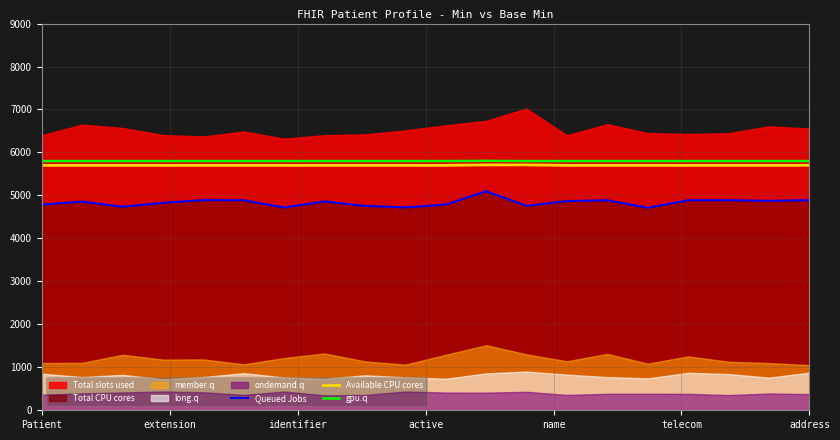

The value of Queued Jobs at address is 4889. True or false?

True